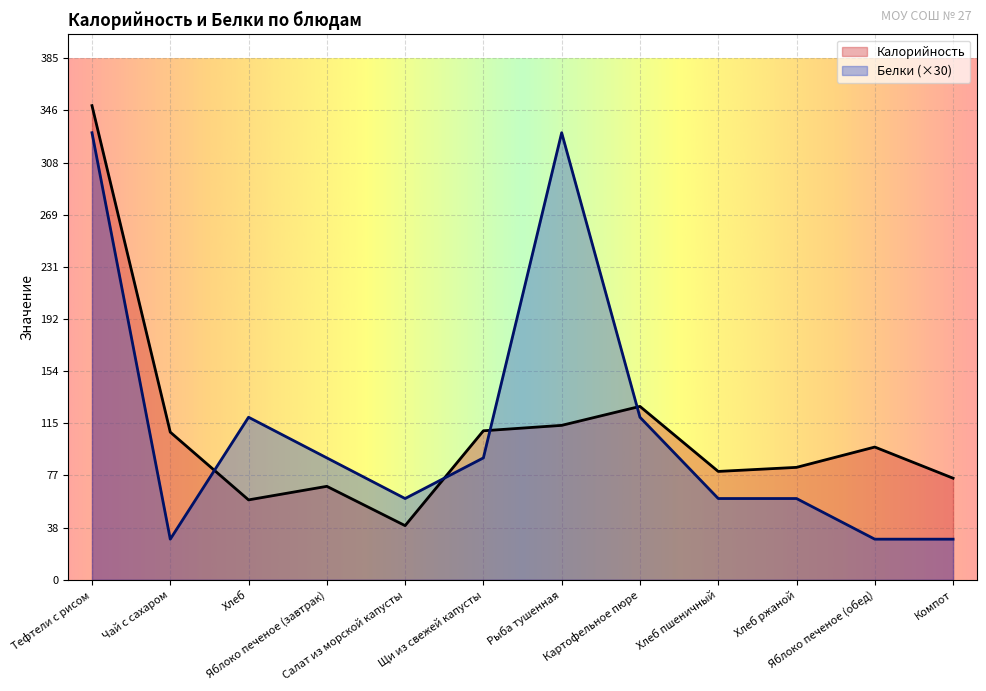

How many values in the Белки series exceed 90?

4